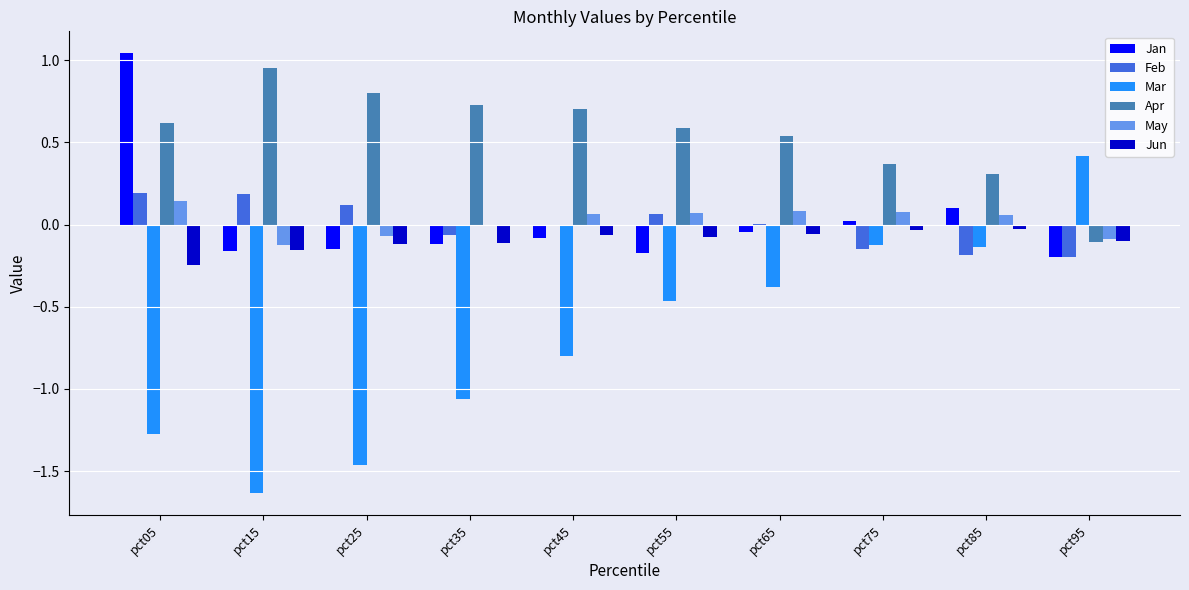

Which series changed the most between pct45 and pct65?

Mar